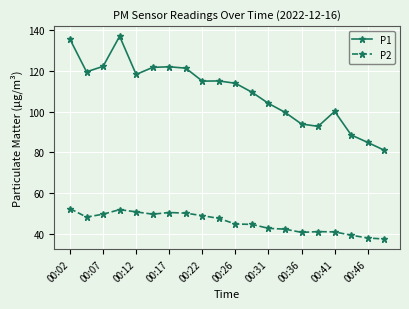

What is the value of the P2 point at the 3rd from the left?

49.8